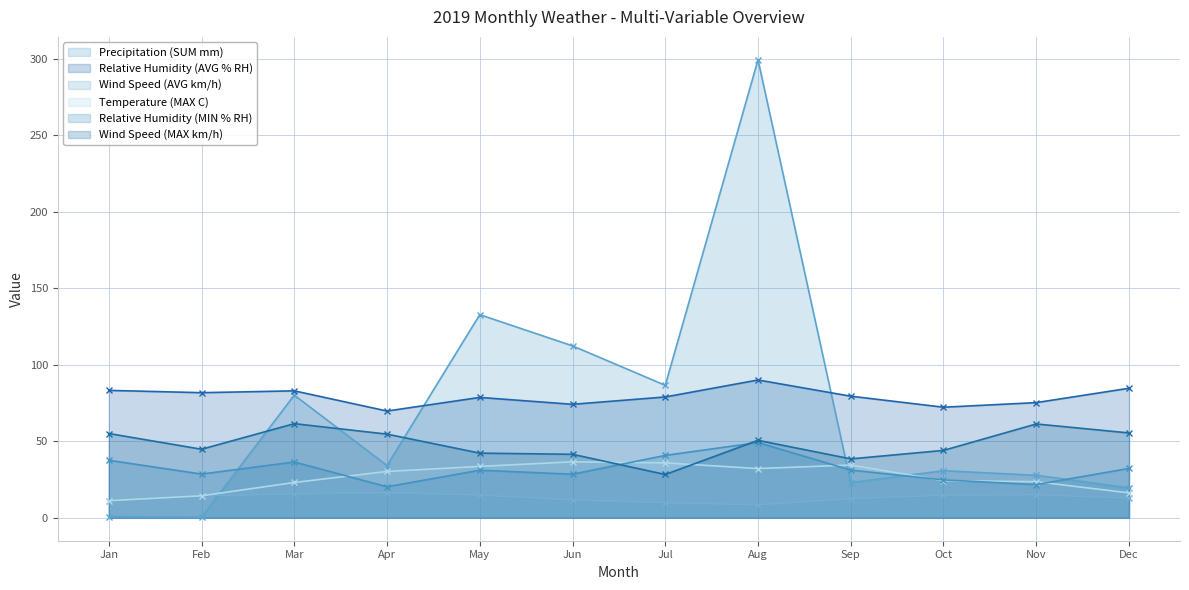

At how many categories does at least one series exceed 291?

1